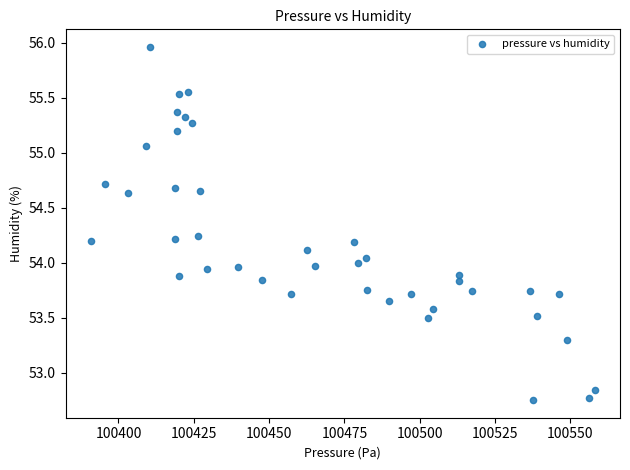

What is the range of Y values (max minus min)?

3.2